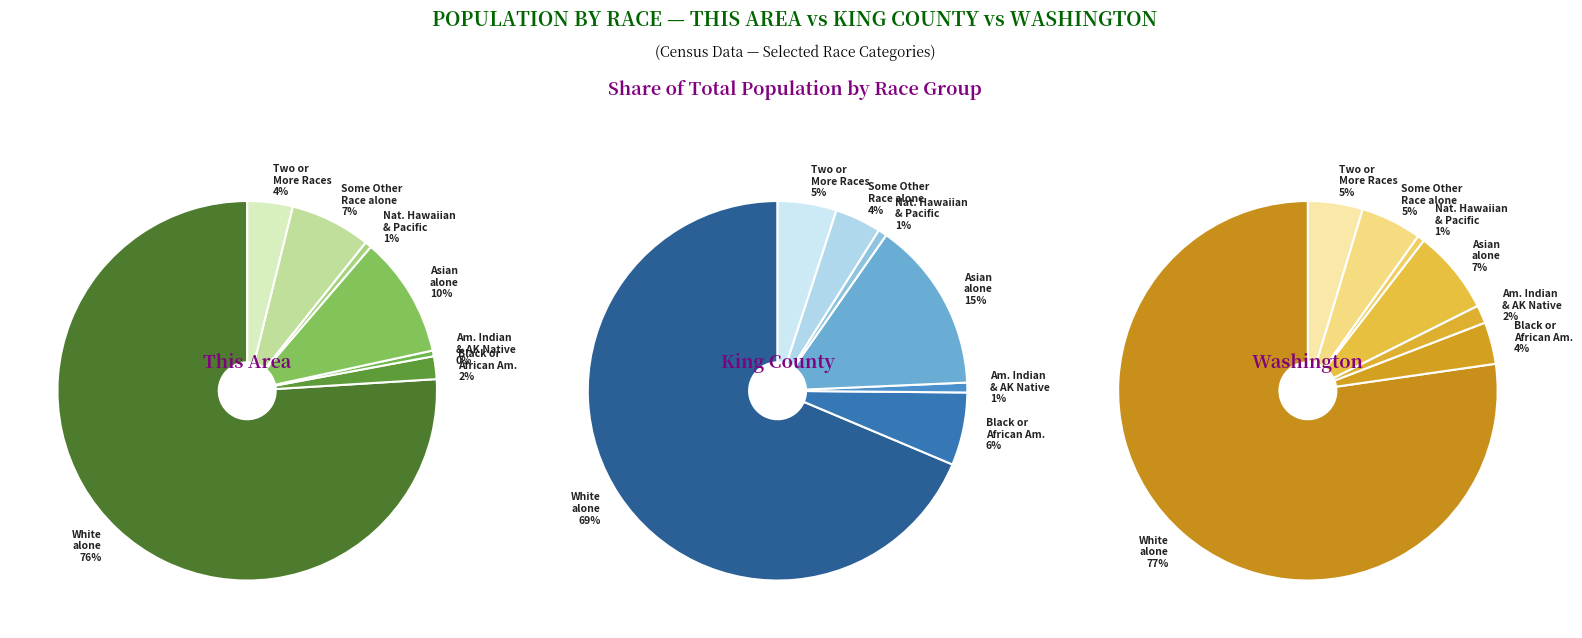

Which category has the smallest portion of the pie?

American Indian and Alaska Native